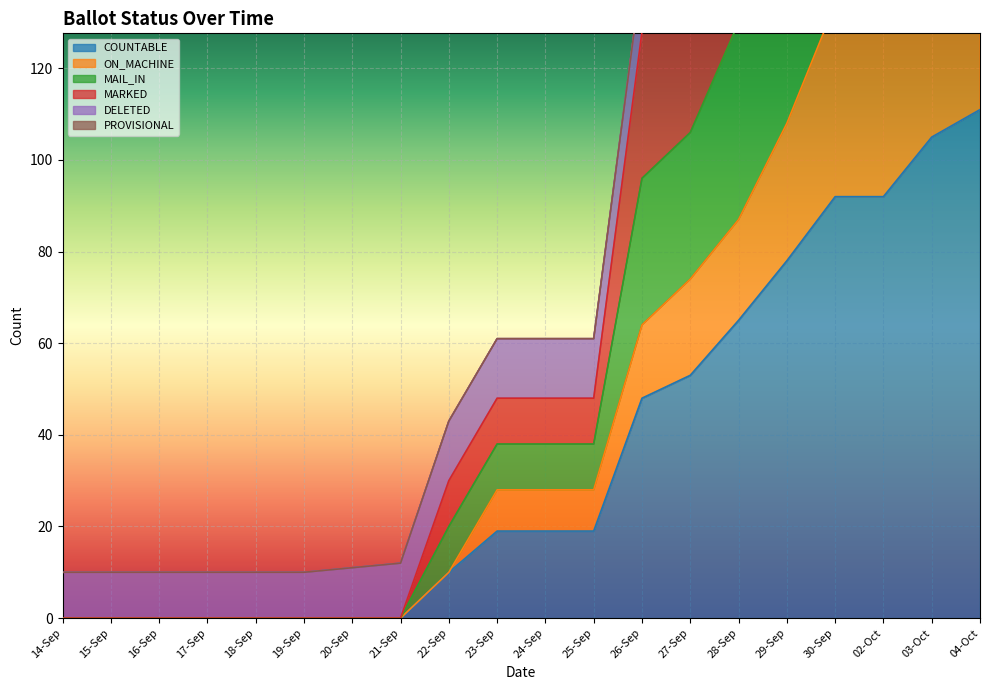

True or false: COUNTABLE has a value of 167 at 04-Oct.

False